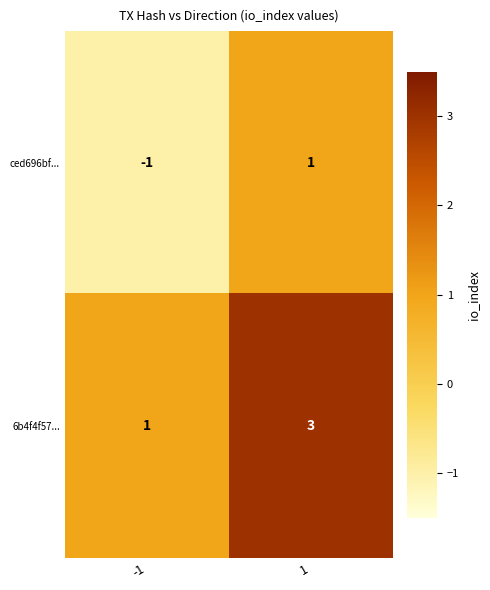

The value of ced696bf... at 1 is 2. True or false?

False